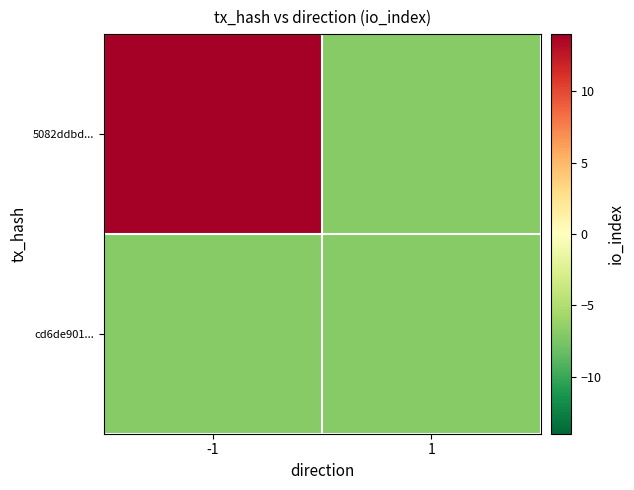

What is the spread (max minus min) of values at -1?

28